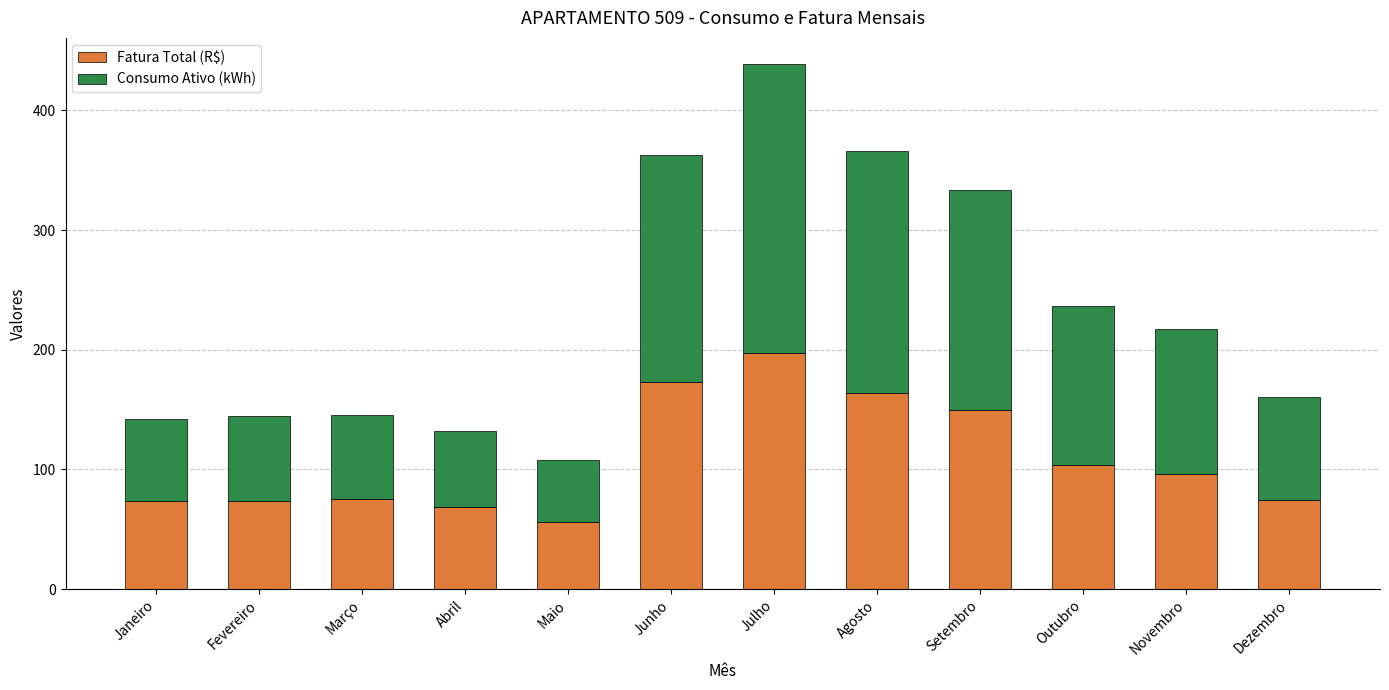

Is it true that Fatura Total (R$) equals 114.8 at Junho?

False